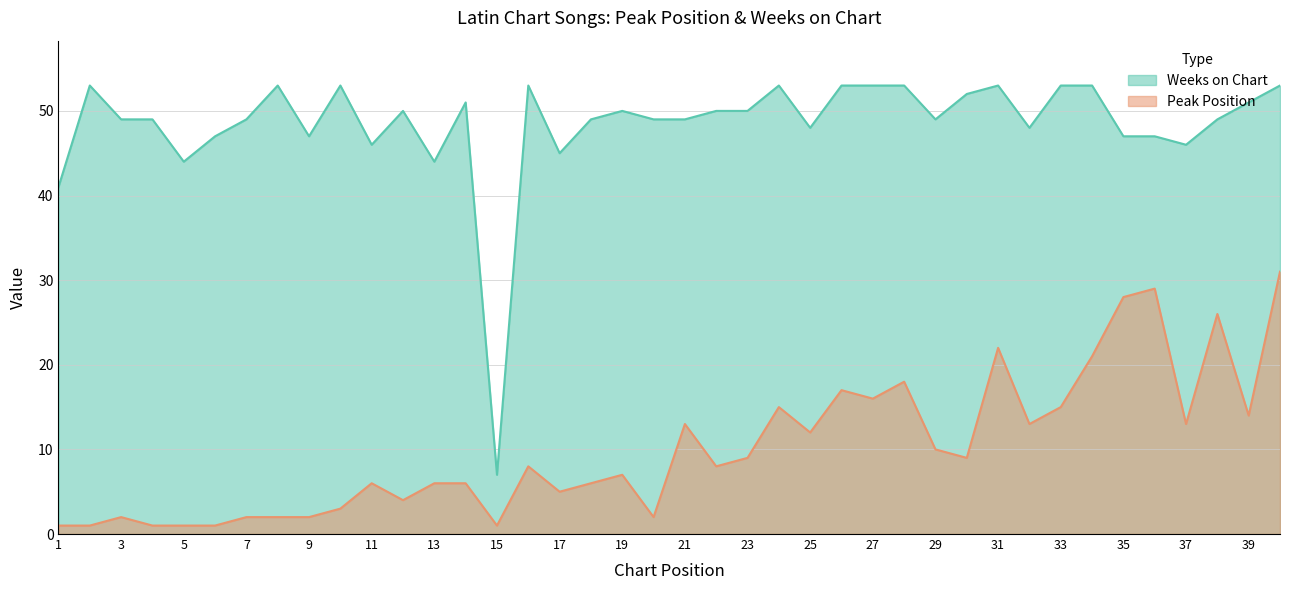

Where does the Peak Position series first go above 8?

21